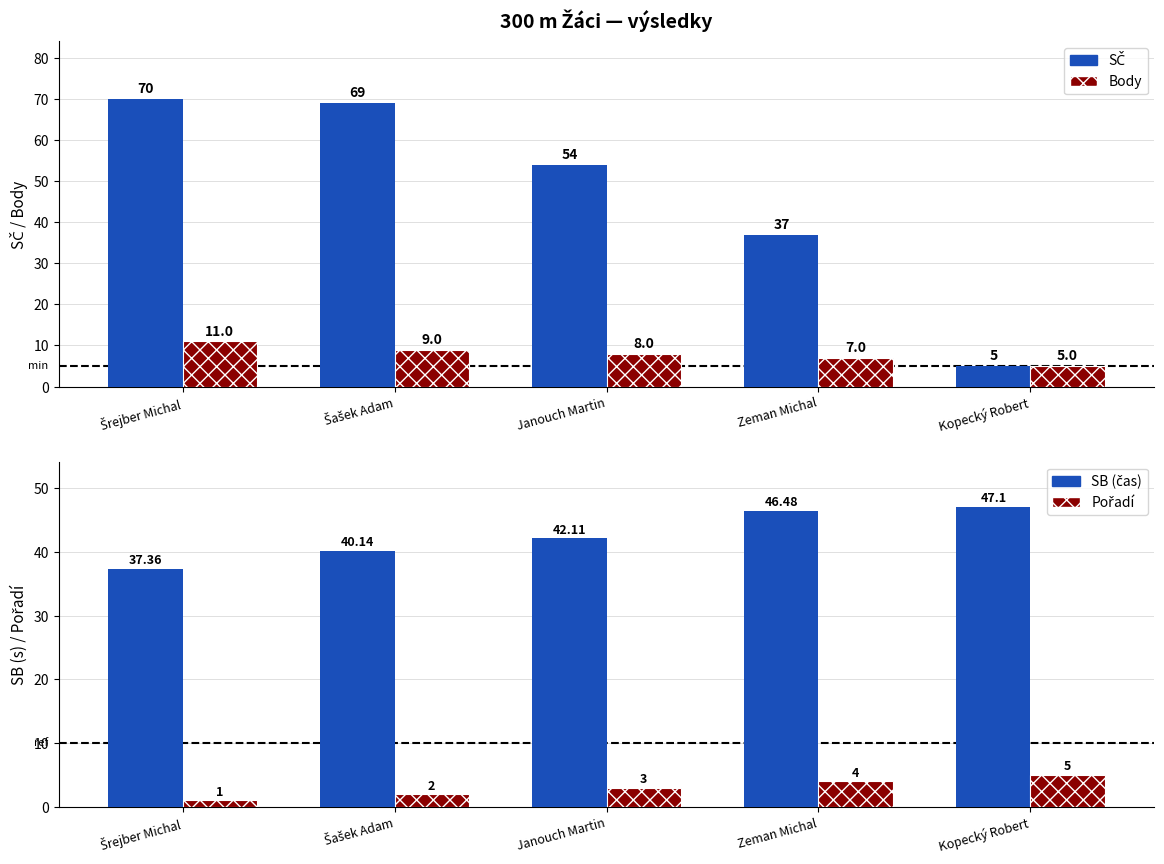

Read the Body value at Šrejber Michal.

11.0